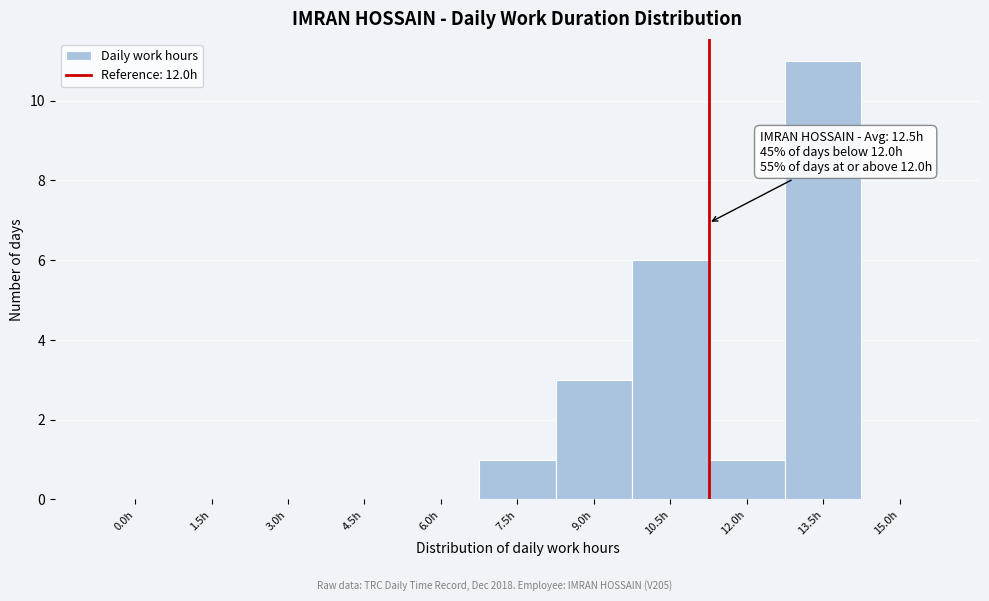

Reading left to right, what are all the values shown in this chart?

0.0h=0	1.5h=0	3.0h=0	4.5h=0	6.0h=0	7.5h=1	9.0h=3	10.5h=6	12.0h=1	13.5h=11	15.0h=0